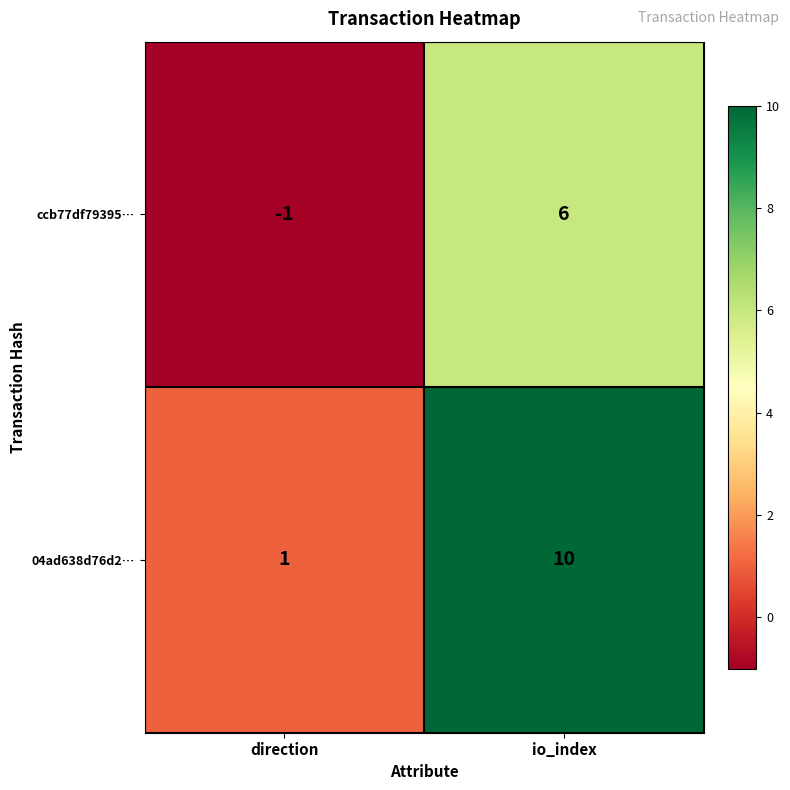

What is the difference between the maximum and minimum values in the ccb77df79395… series?

7